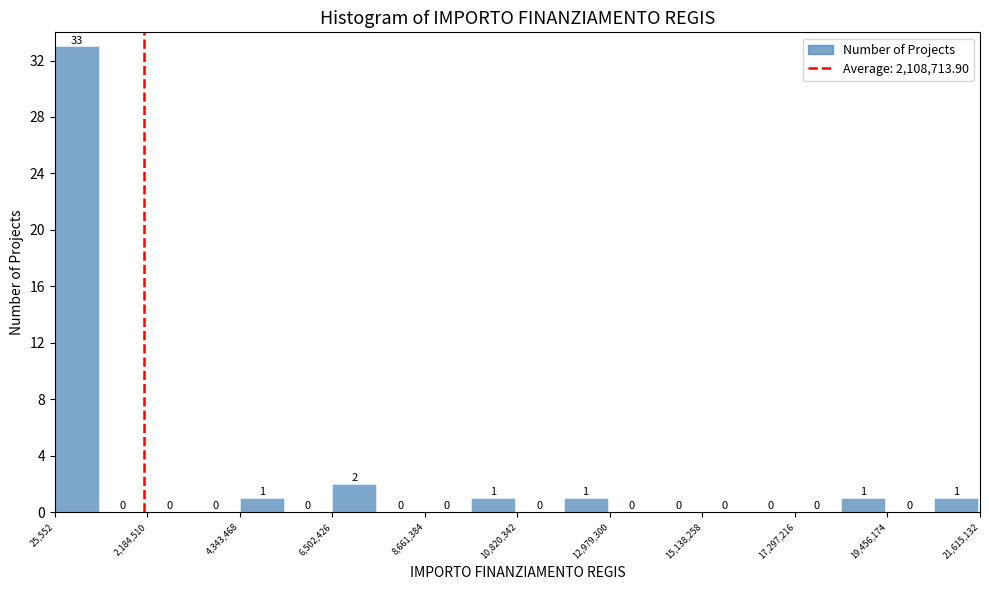

Around what value on the x-axis is the tallest bar? Give the approximate position of its centre, as read against the axis.

500000